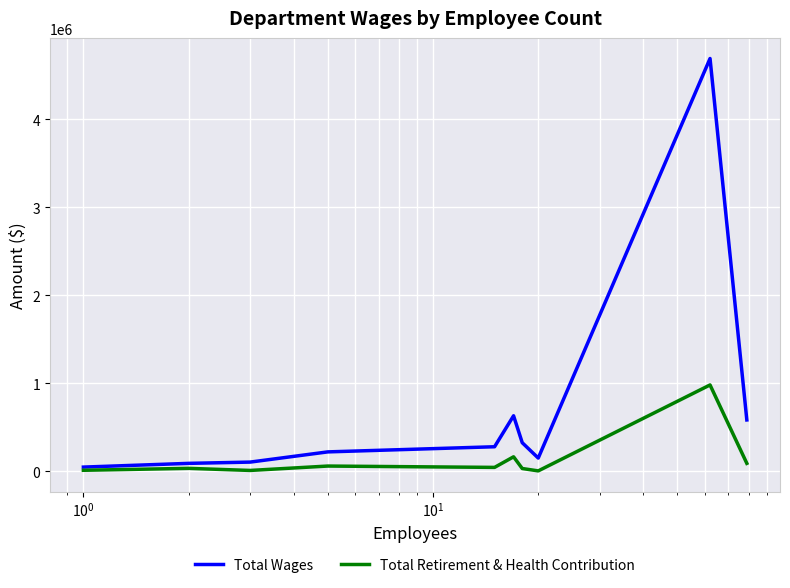

Which series has the largest range (max minus min)?

Total Wages